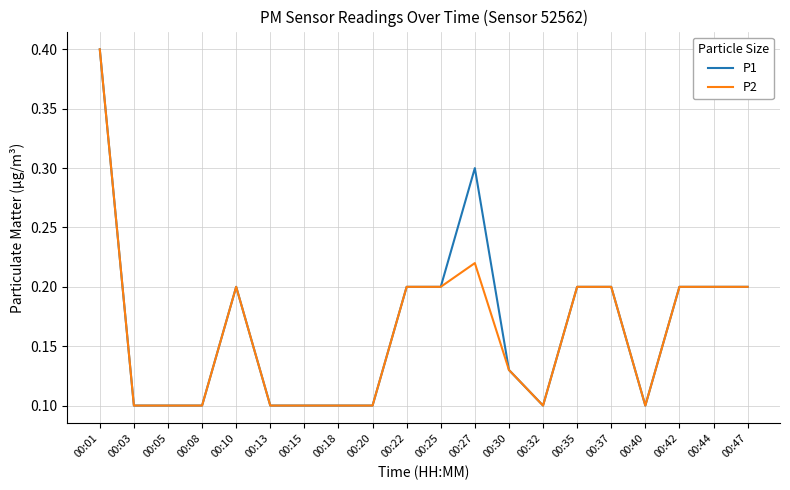

At which category is the sum across all series the highest?

00:01